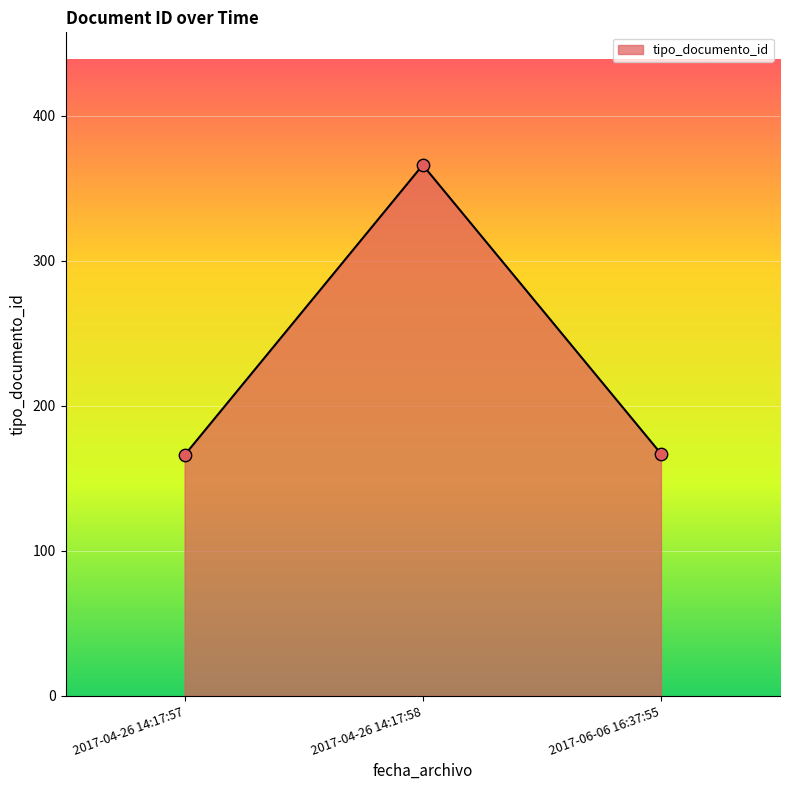

Between 2017-04-26 14:17:57 and 2017-04-26 14:17:58, which is larger?

2017-04-26 14:17:58